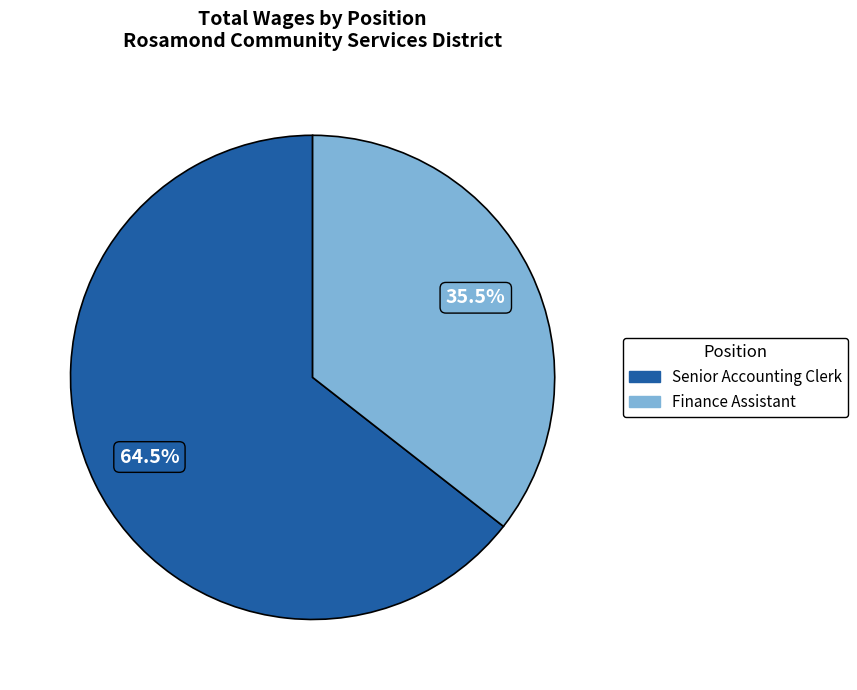

Rank the categories by value from lowest to highest.

Finance Assistant, Senior Accounting Clerk